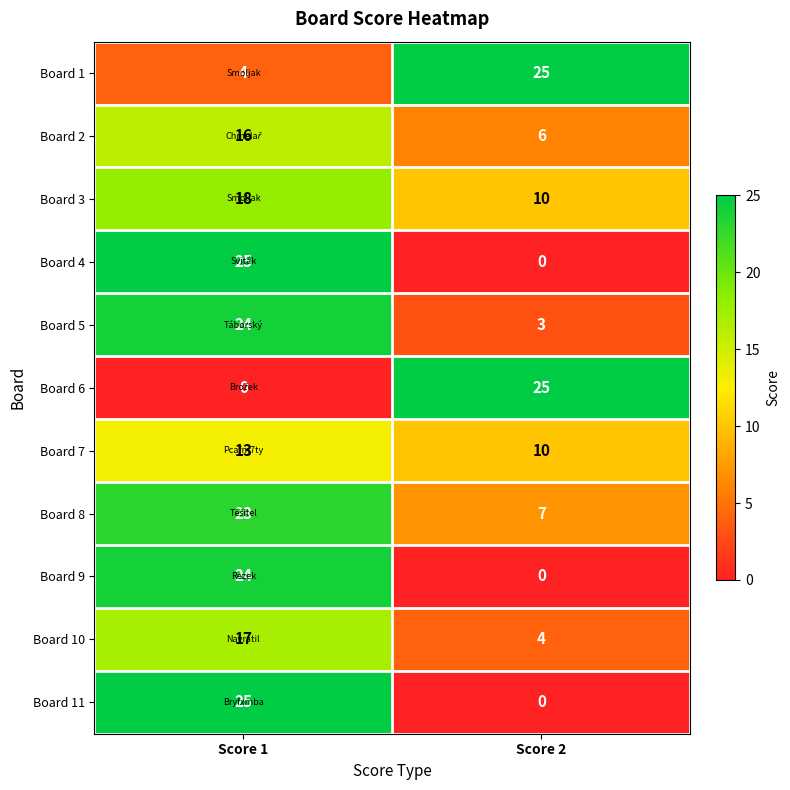

What is the difference between the Board 9 values at Score 2 and Score 1?

24